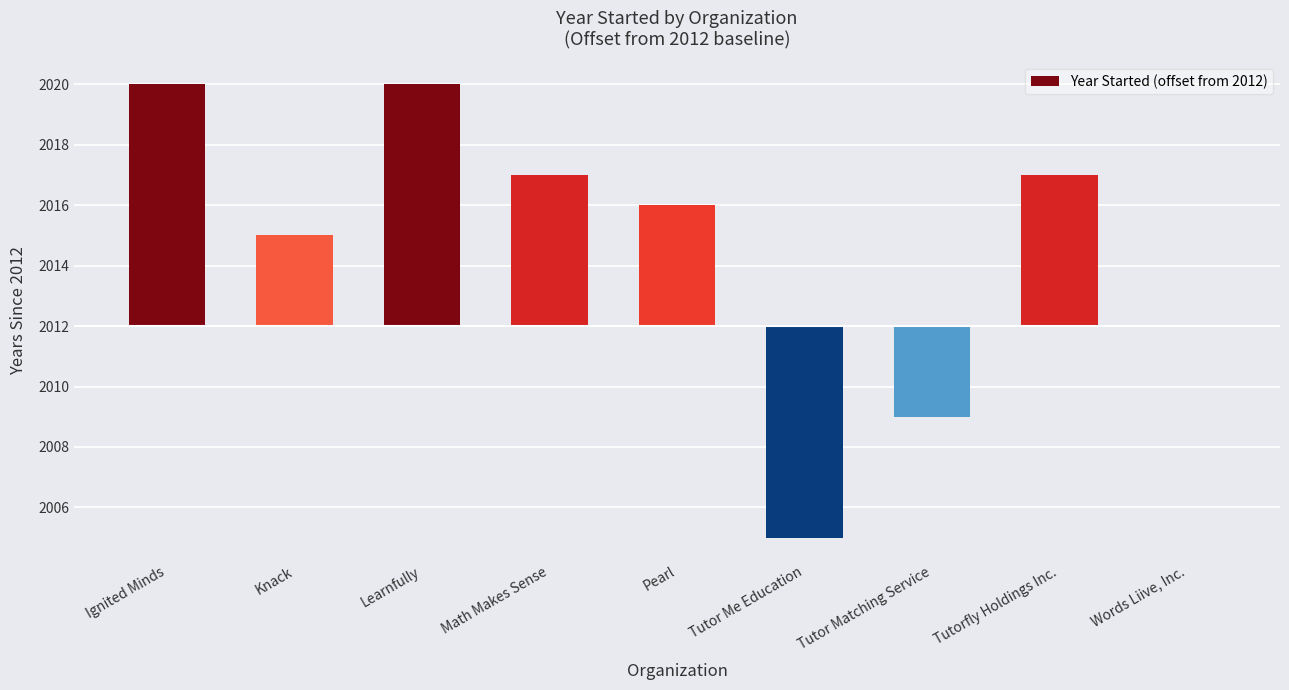

Are the bars horizontal?

No